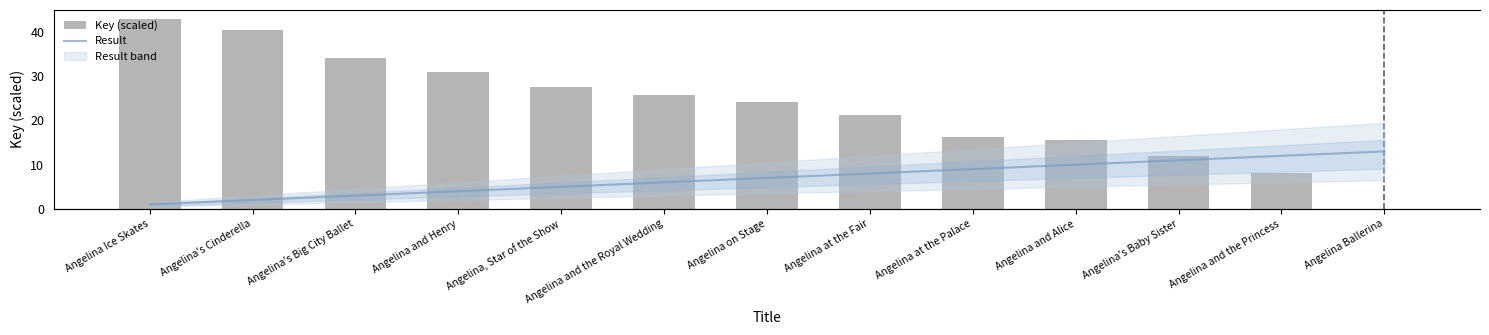

What is the average value of the Key (scaled) series?

23.0